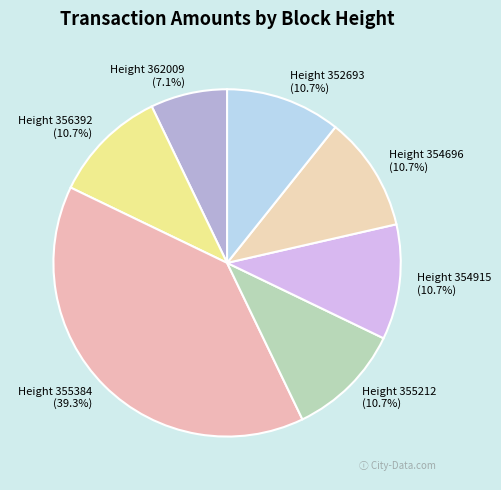

What percentage is the Height 354915 slice, to the nearest percent?

11%